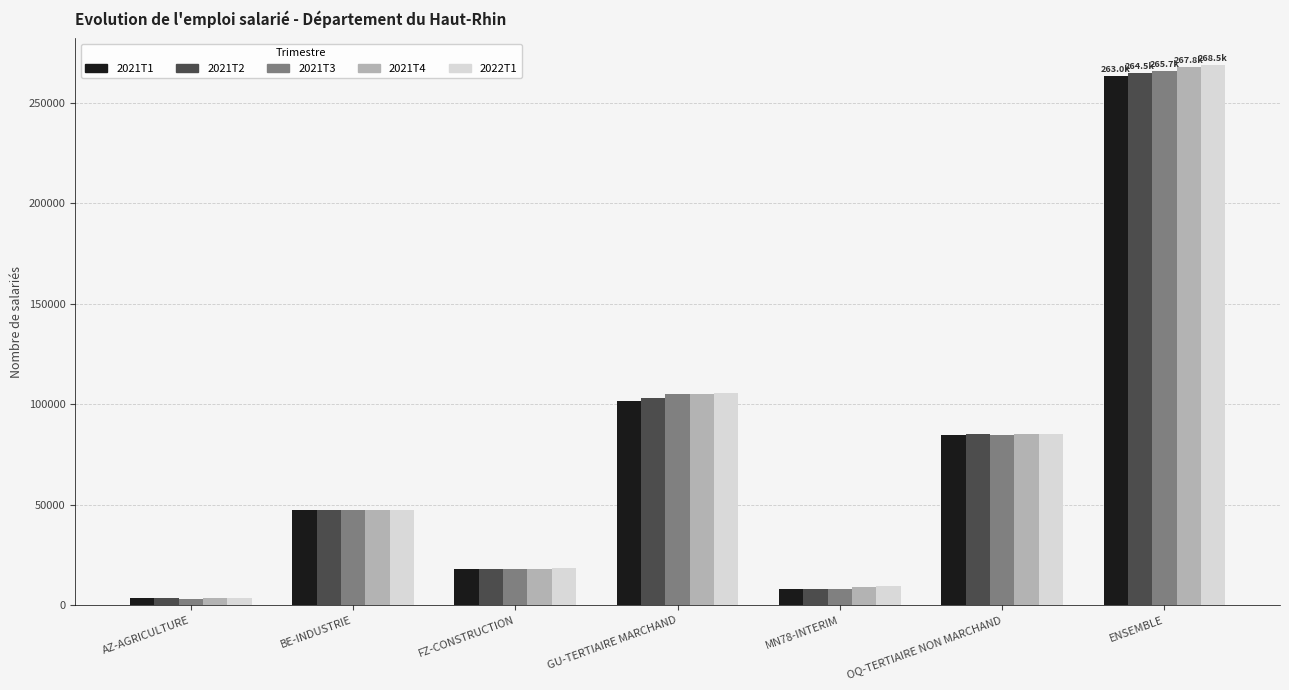

How many series are shown in this chart?

5